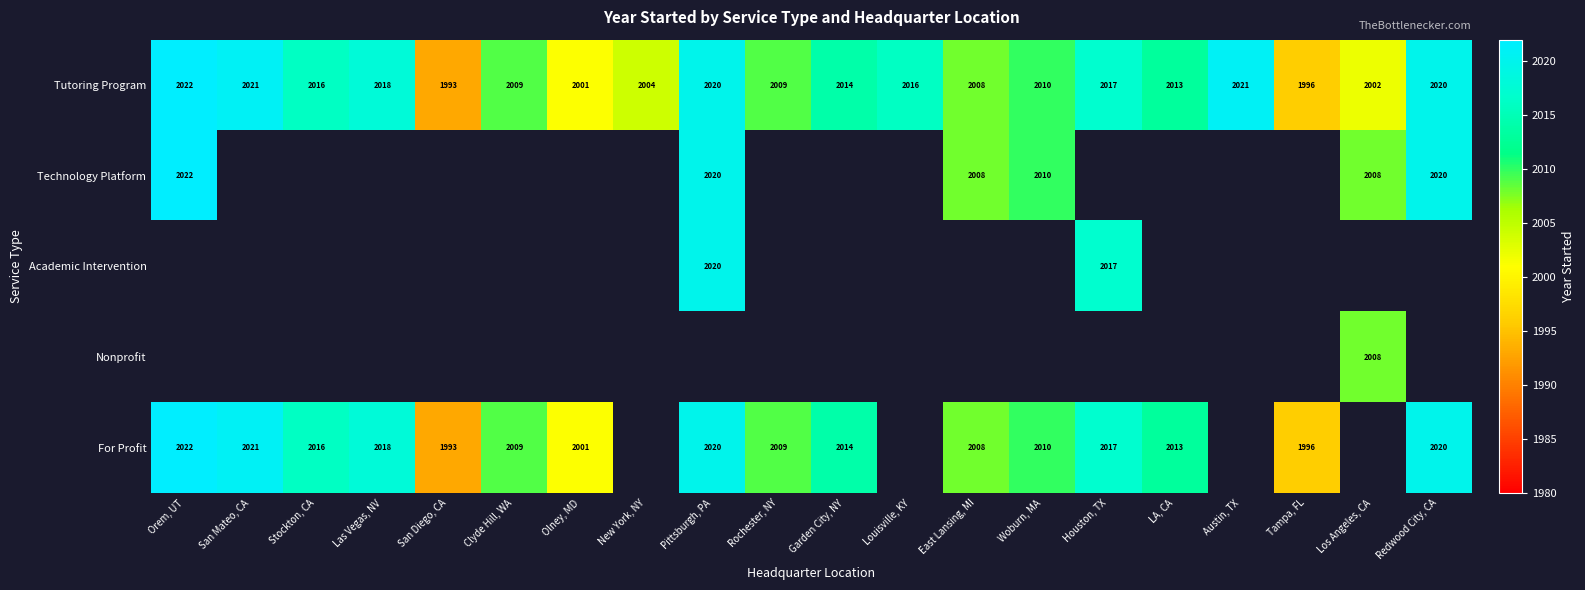

What is the maximum value shown in the chart?

2022.0